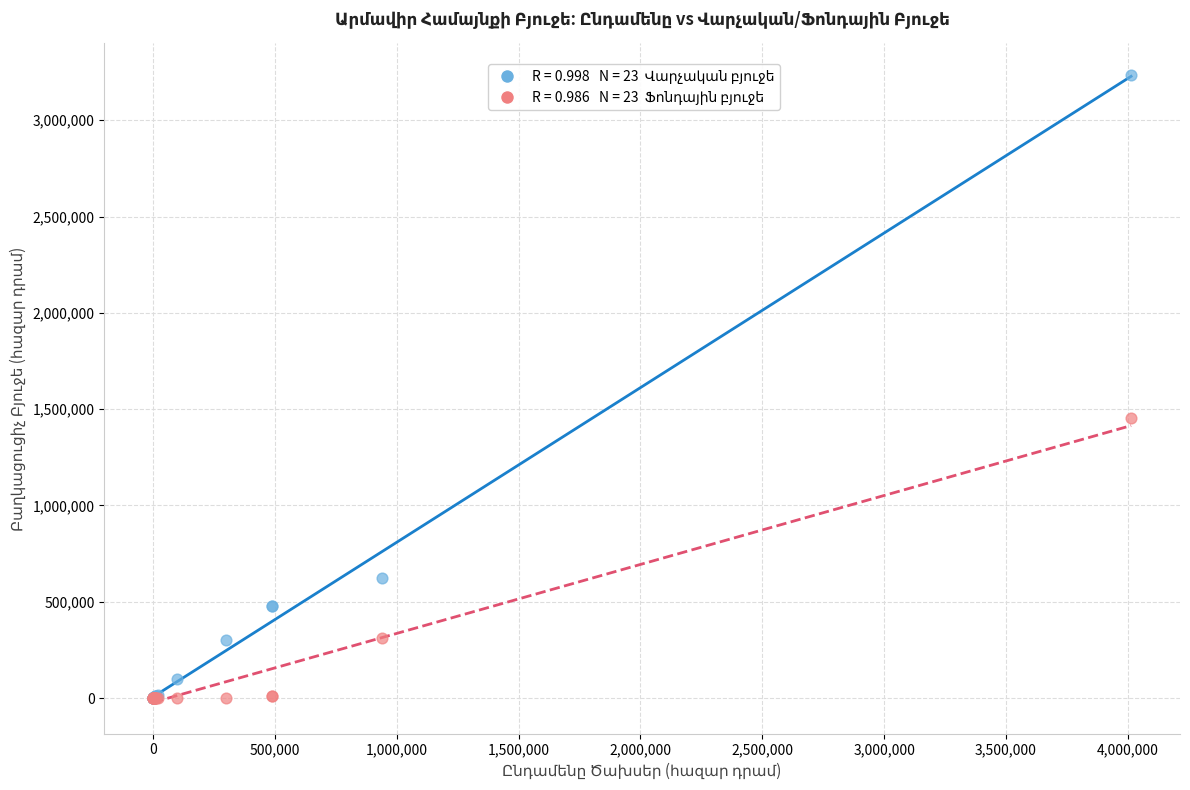

Across all series, what Y value is closest to 1617763?

1456158.9